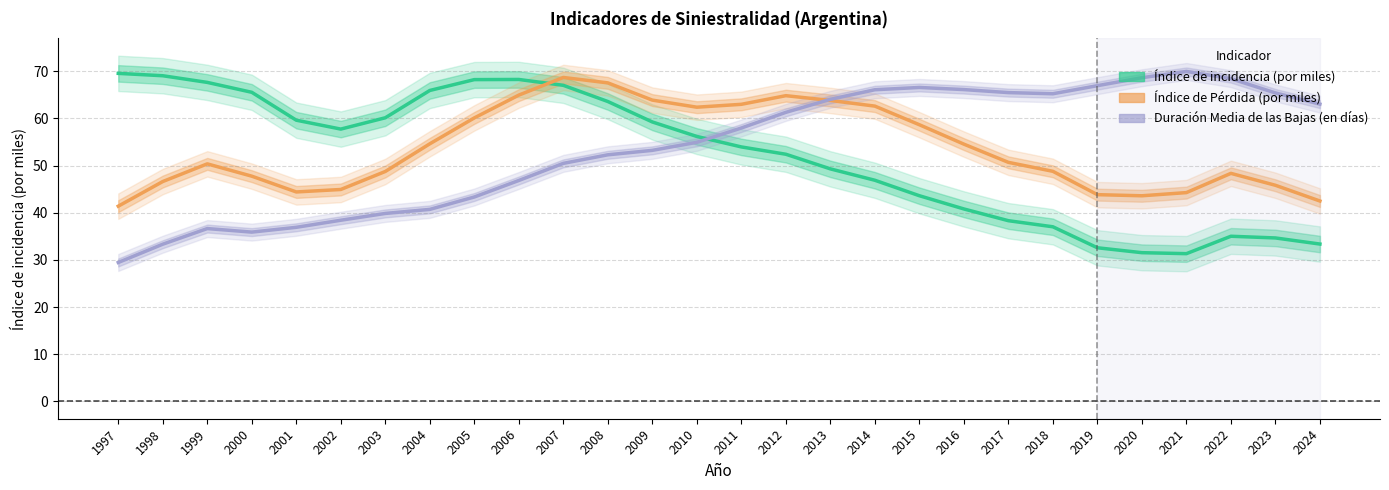

Reading right to left, transcribe all the data shown in this chart.

Índice de incidencia (por miles): 33.4	34.7	35.0	31.3	31.5	32.6	37.0	38.3	40.8	43.6	46.9	49.3	52.4	54.0	56.2	59.3	63.6	67.0	68.3	68.2	65.9	60.2	57.8	59.6	65.6	67.7	69.1	69.6
Índice de Pérdida (por miles): 42.5	45.8	48.4	44.3	43.6	43.9	48.8	50.7	54.6	58.7	62.6	63.8	64.8	63.0	62.4	63.9	67.6	68.7	65.0	60.1	54.6	48.8	44.9	44.4	47.8	50.4	46.6	41.4
Duración Media de las Bajas (en días): 63.0	65.4	68.5	70.0	68.6	67.0	65.2	65.5	66.1	66.6	66.1	64.1	61.3	58.0	54.9	53.2	52.3	50.5	46.9	43.4	40.7	39.9	38.4	36.9	35.9	36.7	33.3	29.5